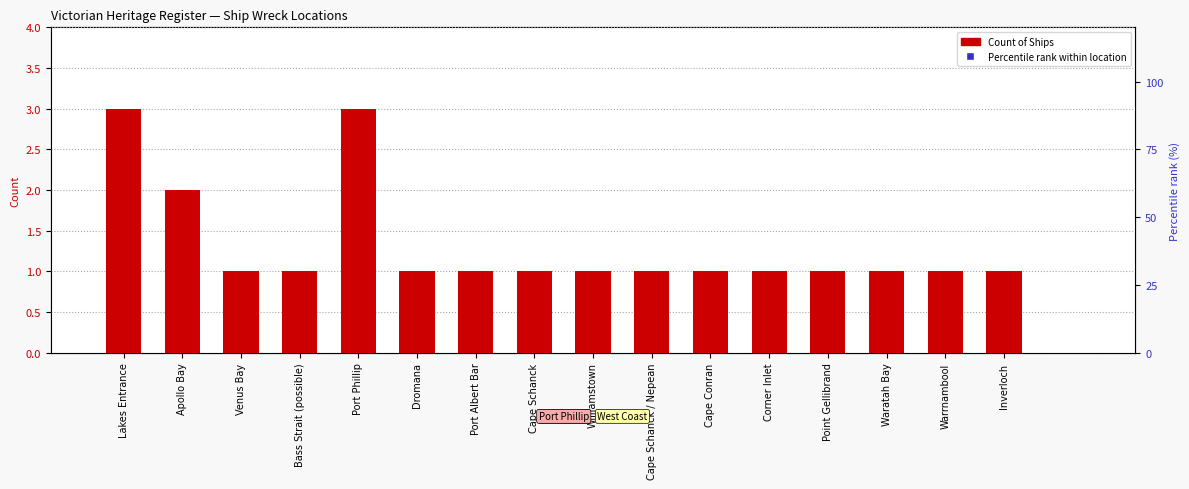

At which category is the sum across all series the highest?

Lakes Entrance